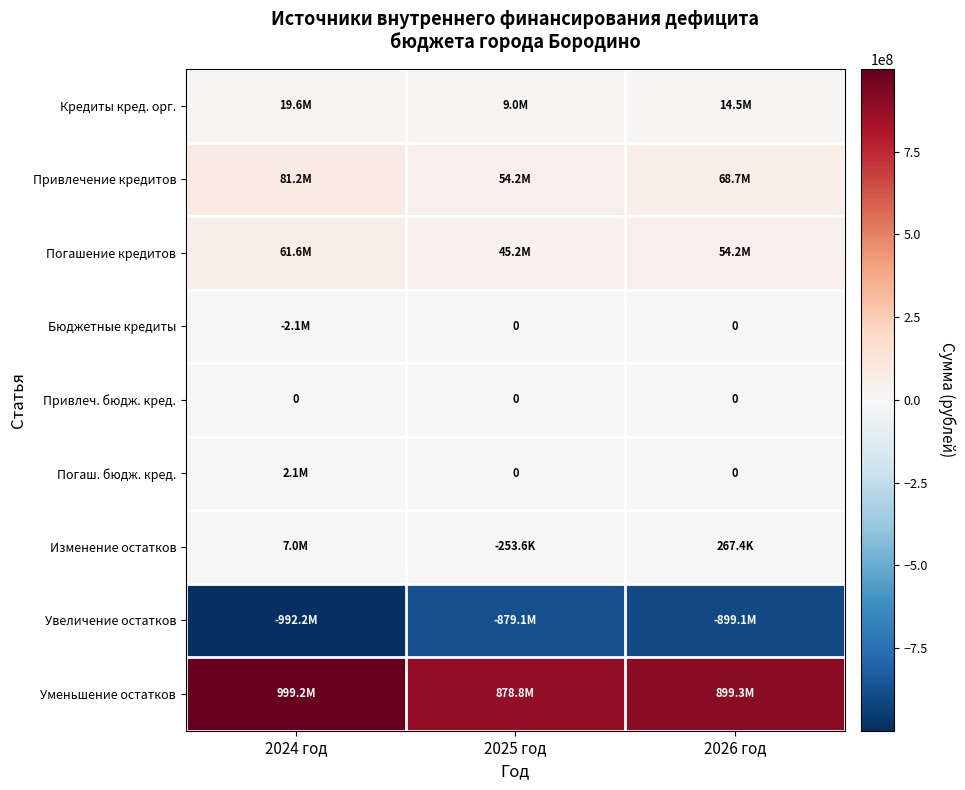

Which series has the largest range (max minus min)?

Уменьшение остатков